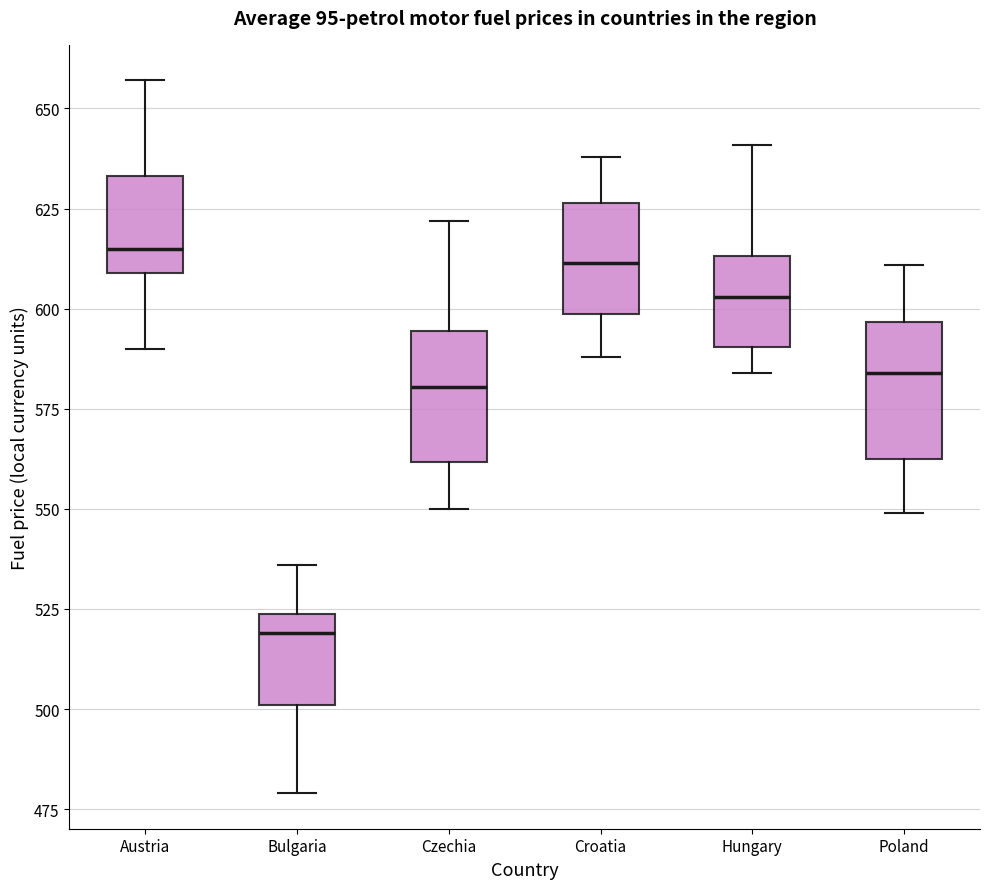

Reading left to right, read every box against the y-axis: the position of its median line, the range the box covers, and the ends of its whiskers. The values are not printed on the chart, so give them approximately, as read against the axis.

Austria: median 615, box 610 to 635, whiskers 590 to 655
Bulgaria: median 520, box 500 to 525, whiskers 480 to 535
Czechia: median 580, box 560 to 595, whiskers 550 to 620
Croatia: median 610, box 600 to 625, whiskers 590 to 640
Hungary: median 605, box 590 to 615, whiskers 585 to 640
Poland: median 585, box 565 to 595, whiskers 550 to 610